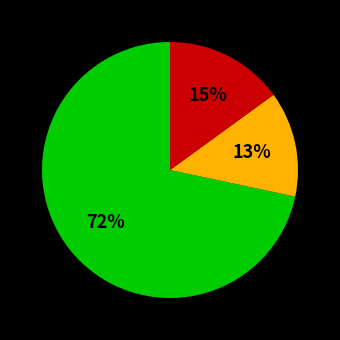

Is there a majority slice in this chart?

Yes